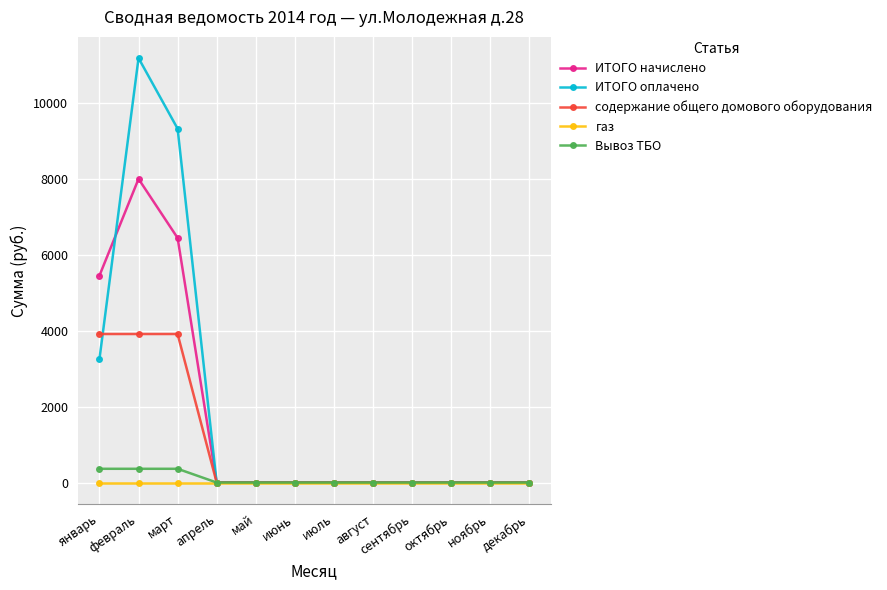

Read the ИТОГО начислено value at март.

6447.1